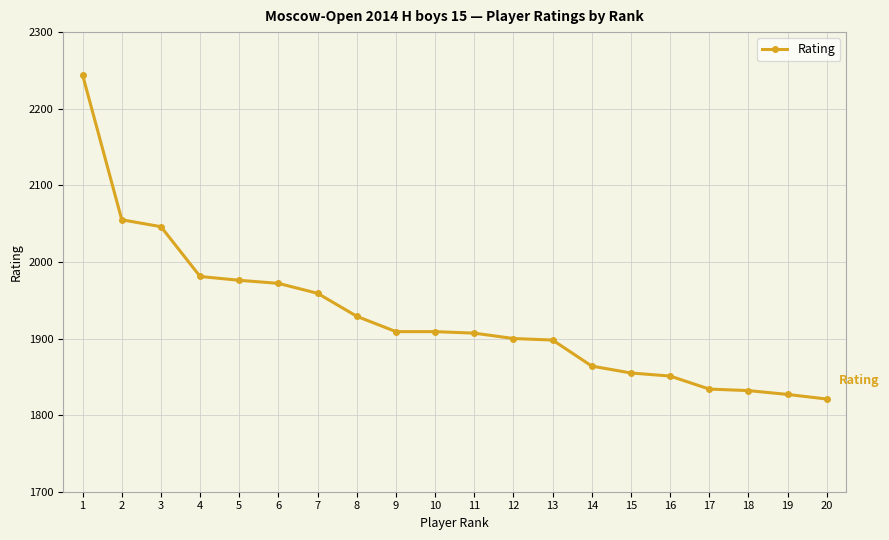

At which category does the chart reach its peak across all series?

1